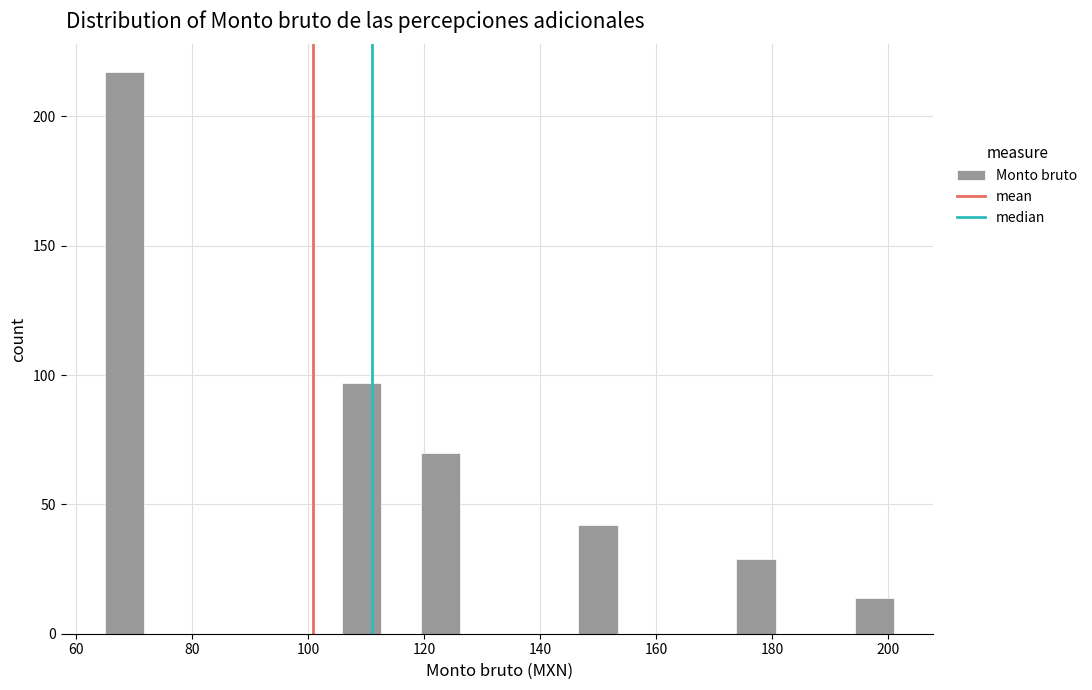

Around what value on the x-axis is the tallest bar? Give the approximate position of its centre, as read against the axis.

68